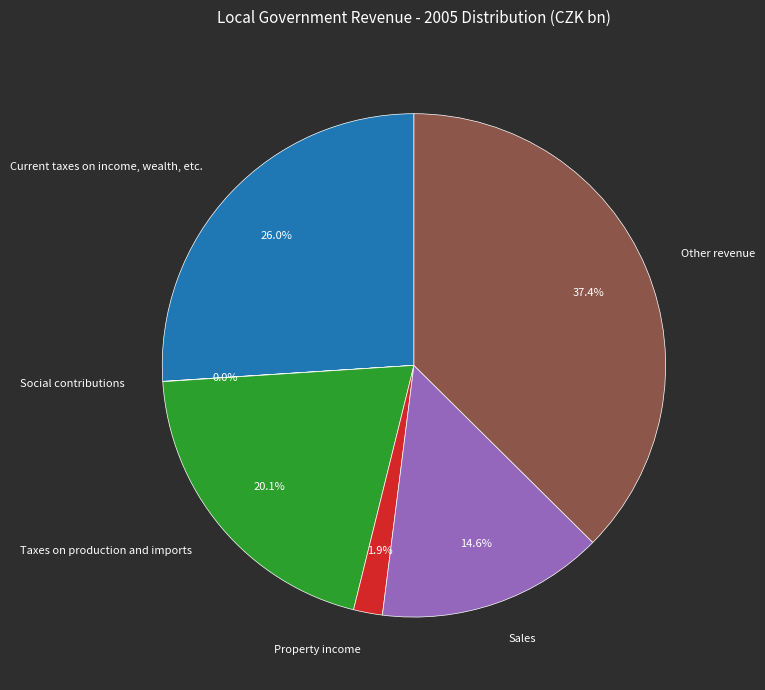

Do Property income and Current taxes on income, wealth, etc. together represent more than half of the pie?

No